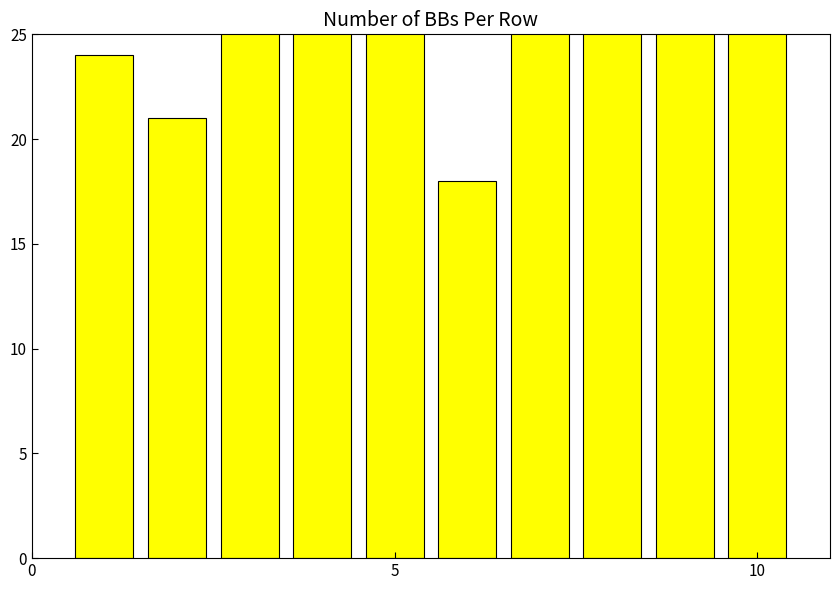

What is the maximum value shown in the chart?

38